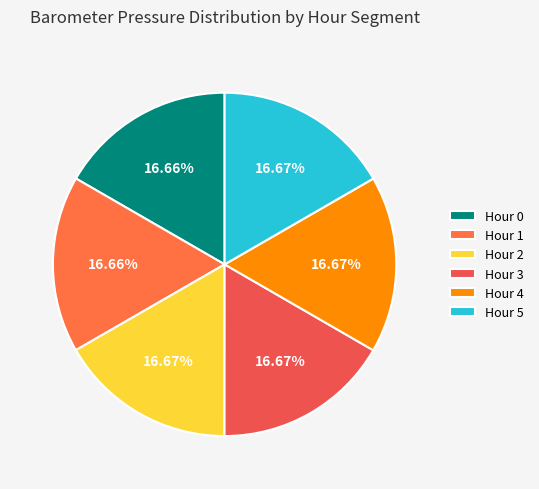

Which slice is the smallest?

Hour 1